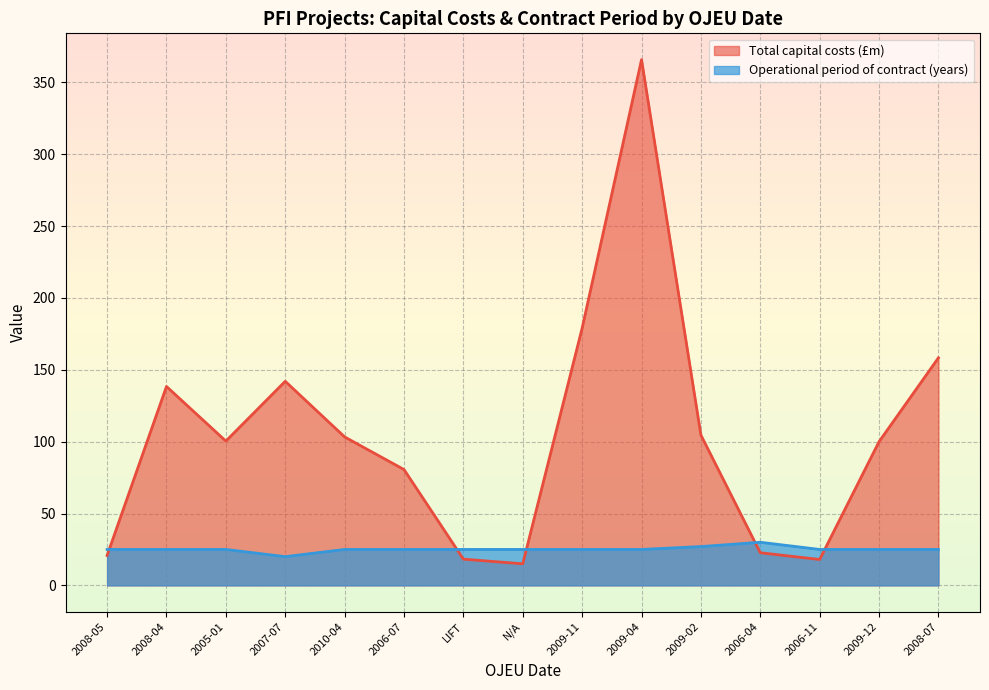

Read the Operational period of contract (years) value at 2008-05.

25.0